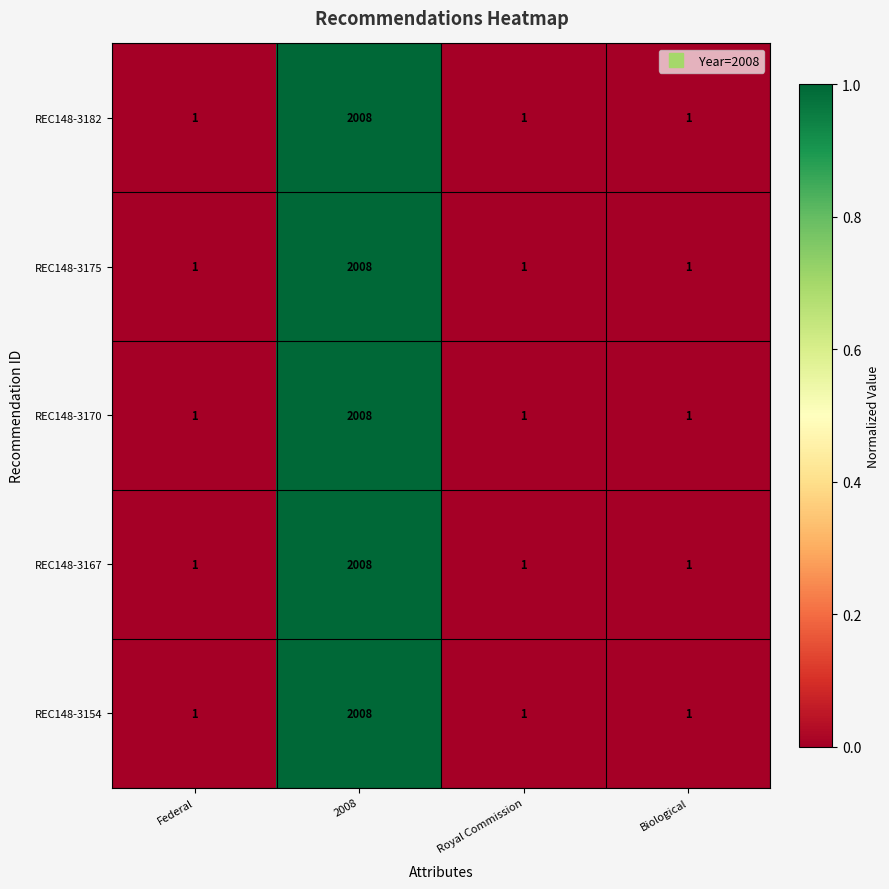

What is the total value across all series at 2008?

10040